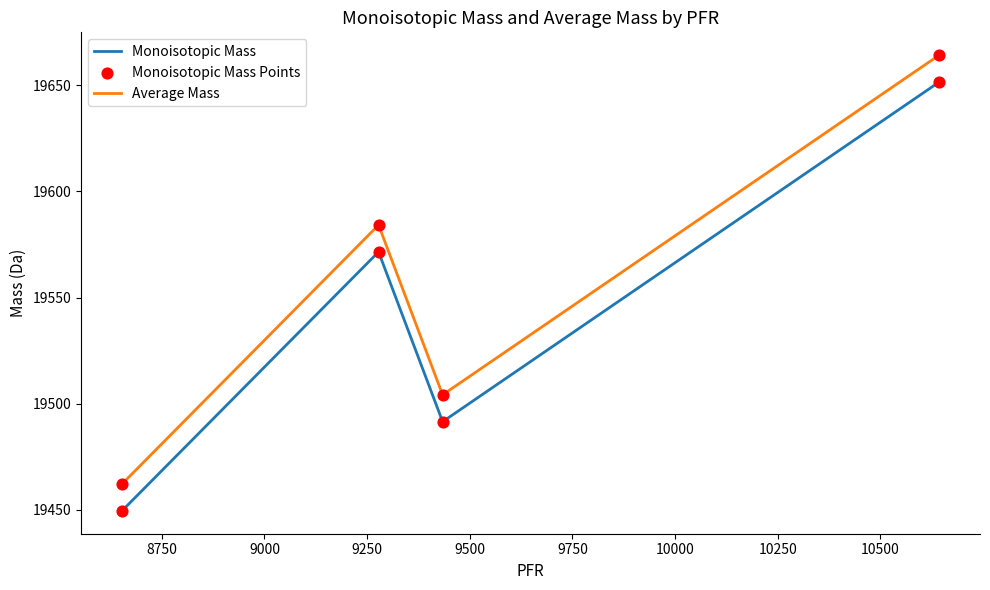

Which series has the largest range (max minus min)?

Average Mass